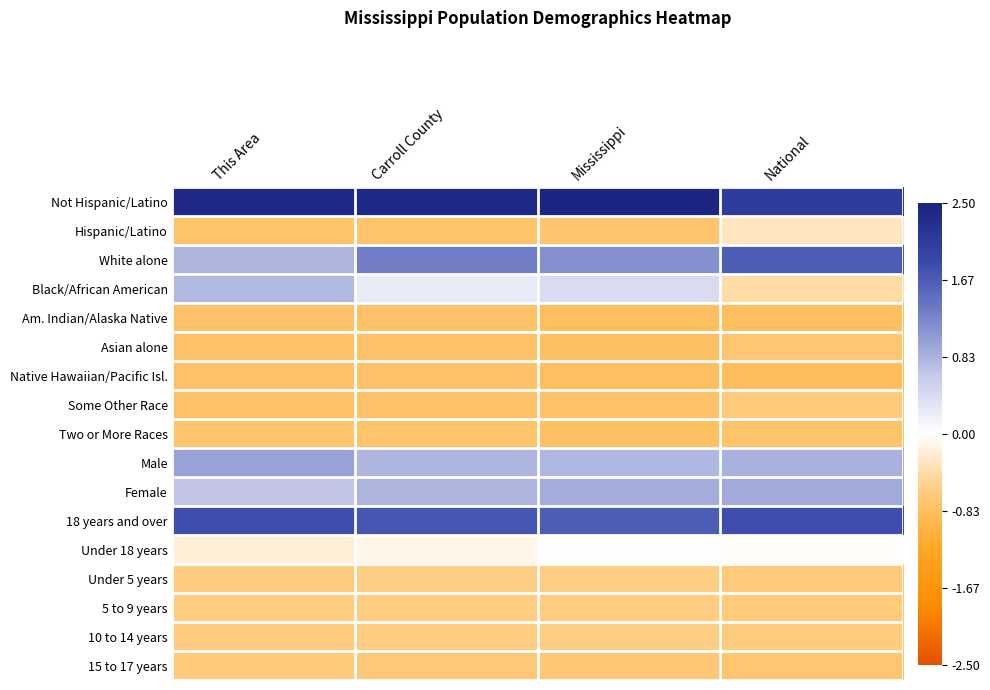

What is the smallest value displayed?

-0.9